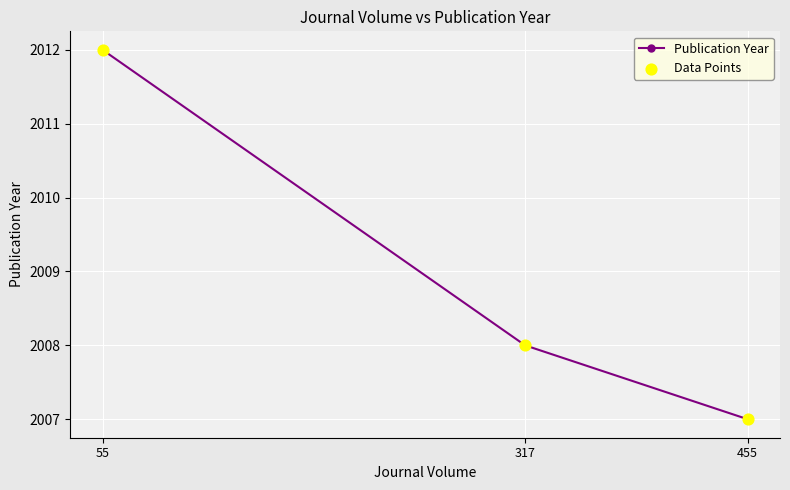

What is the minimum value shown in the chart?

2007